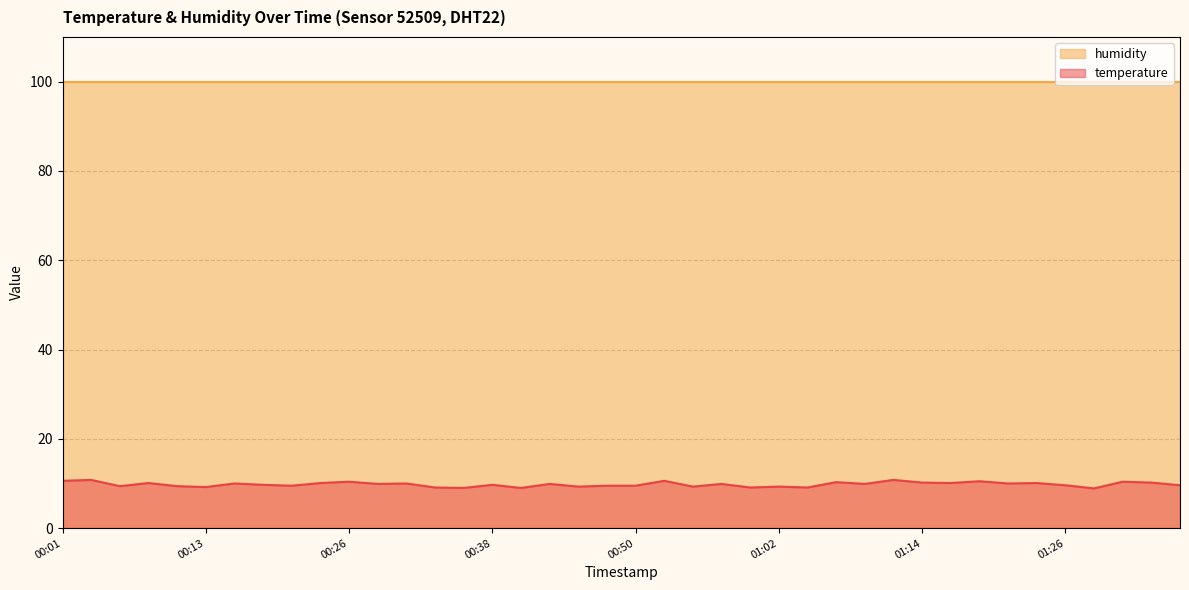

What position from the left is 01:24?

35